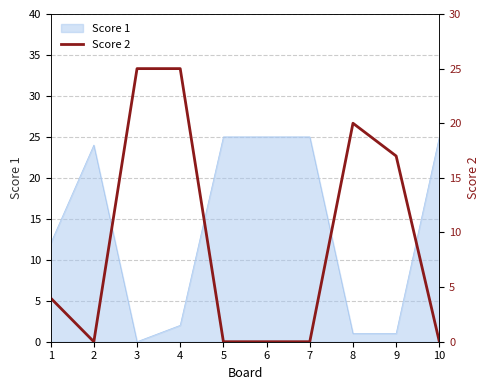

Does the chart display data point markers on the line(s)?

No